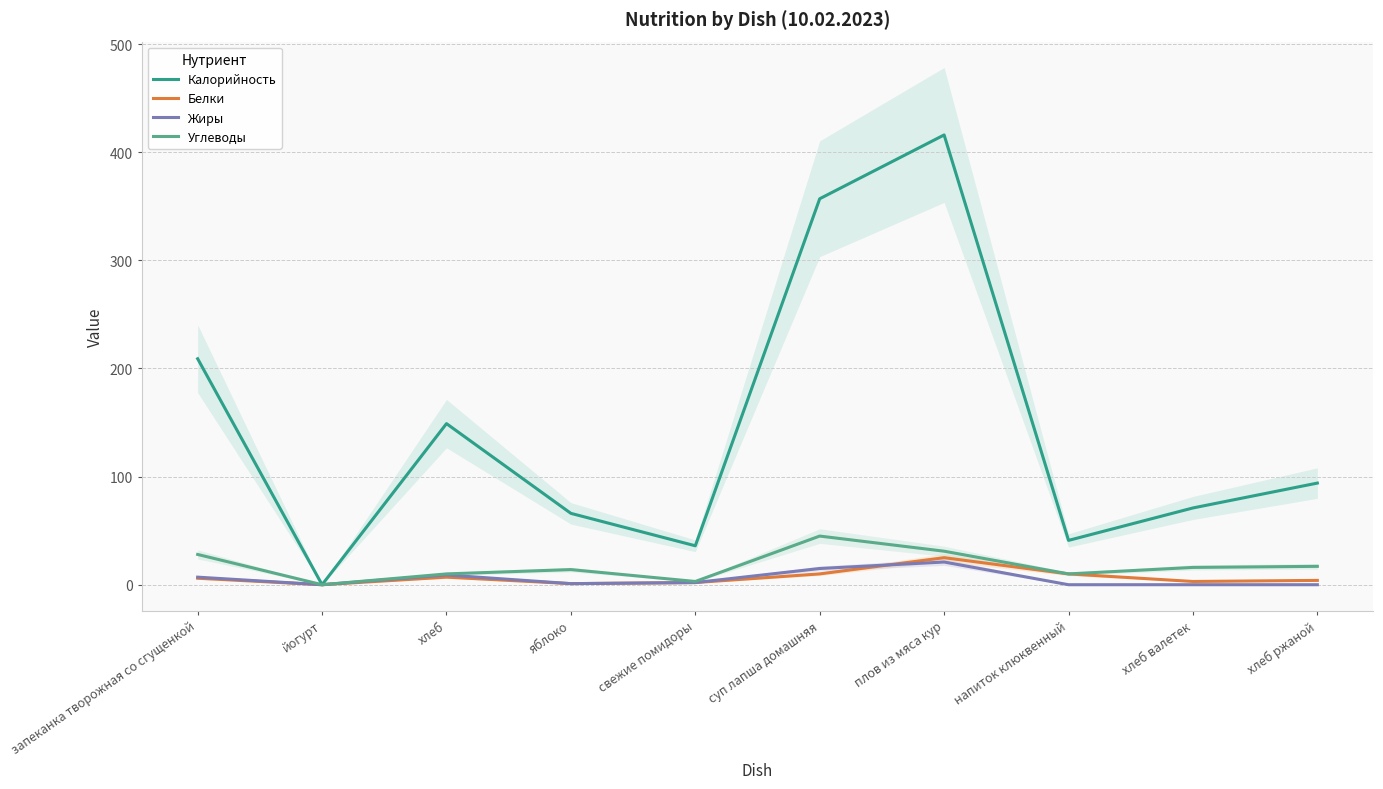

What is the label of the 7th point from the right?

яблоко